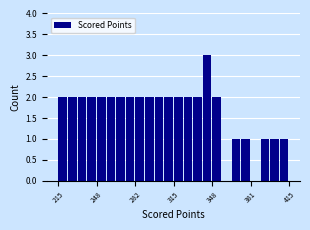

Read against the x-axis, roughly where is the centre of the tallest bar?

345